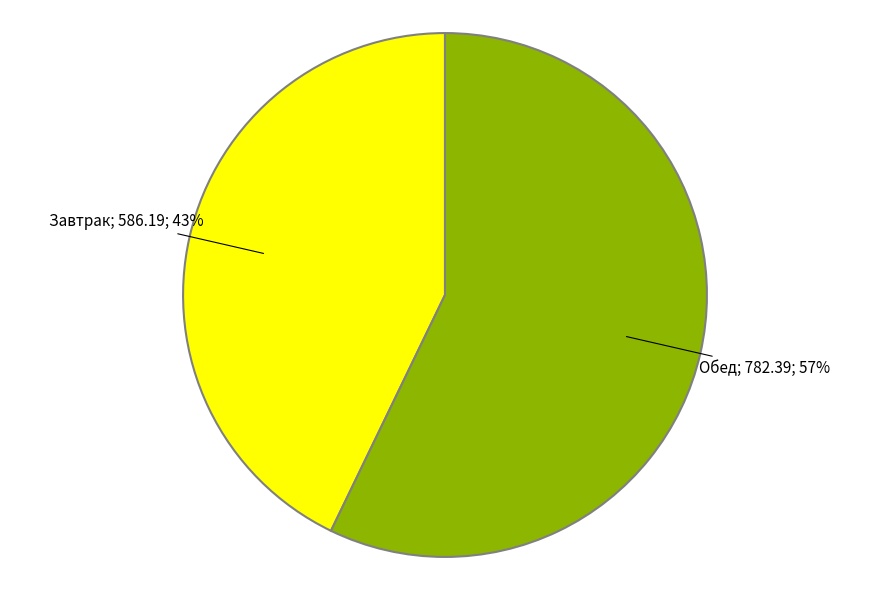

Count the number of slices in the pie.

2